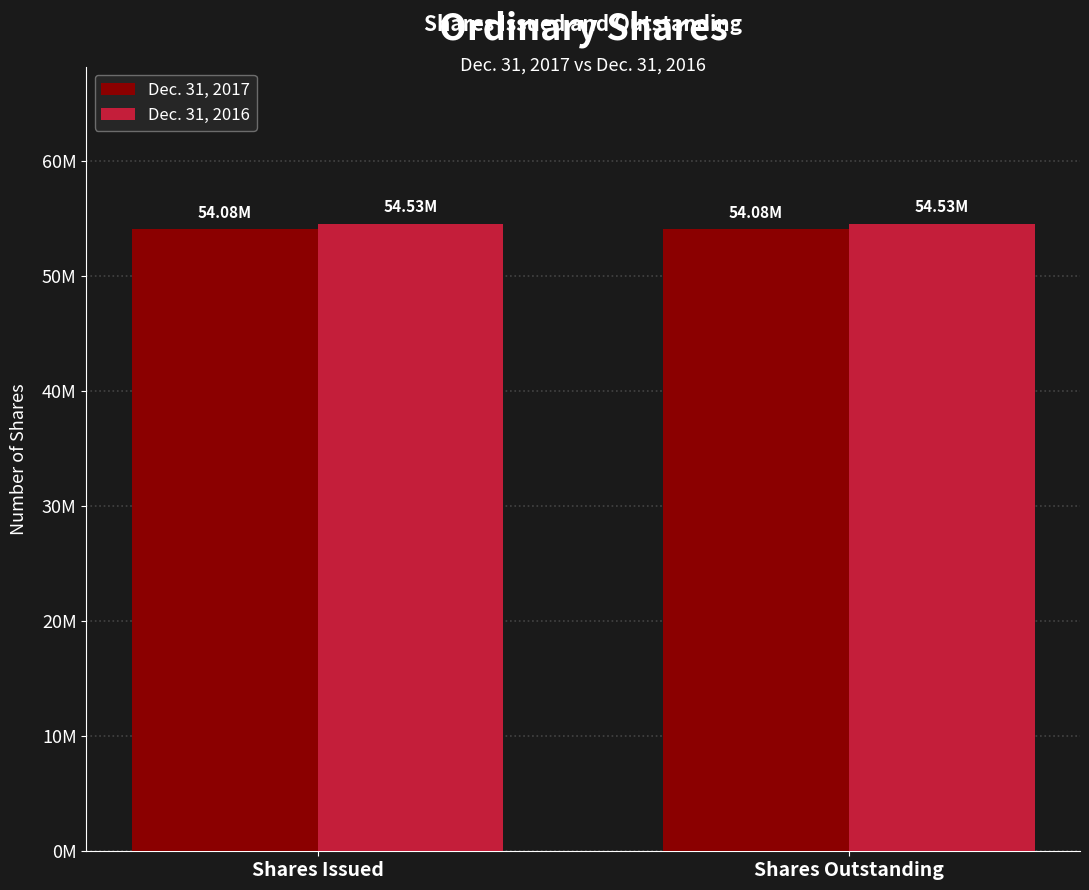

What is the average value of the Dec. 31, 2016 series?

54530843